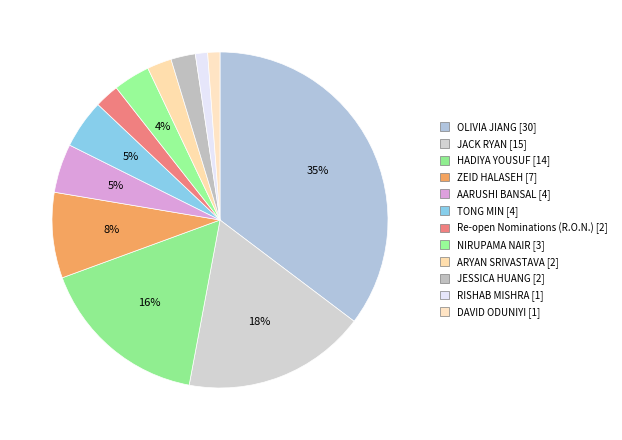

True or false: ARYAN SRIVASTAVA accounts for 8% of the total.

False